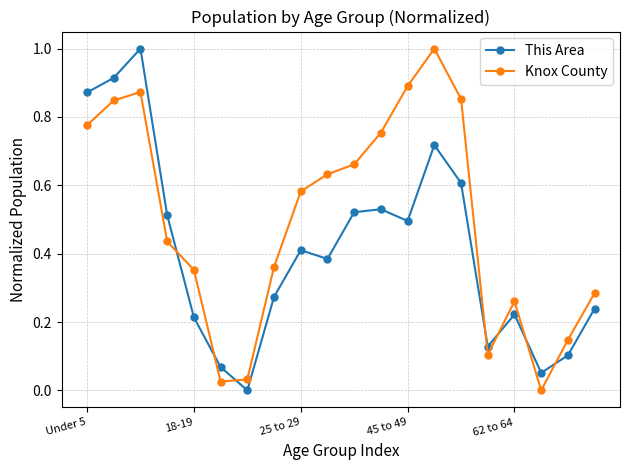

What is the difference between the maximum and minimum values in the This Area series?

1.0